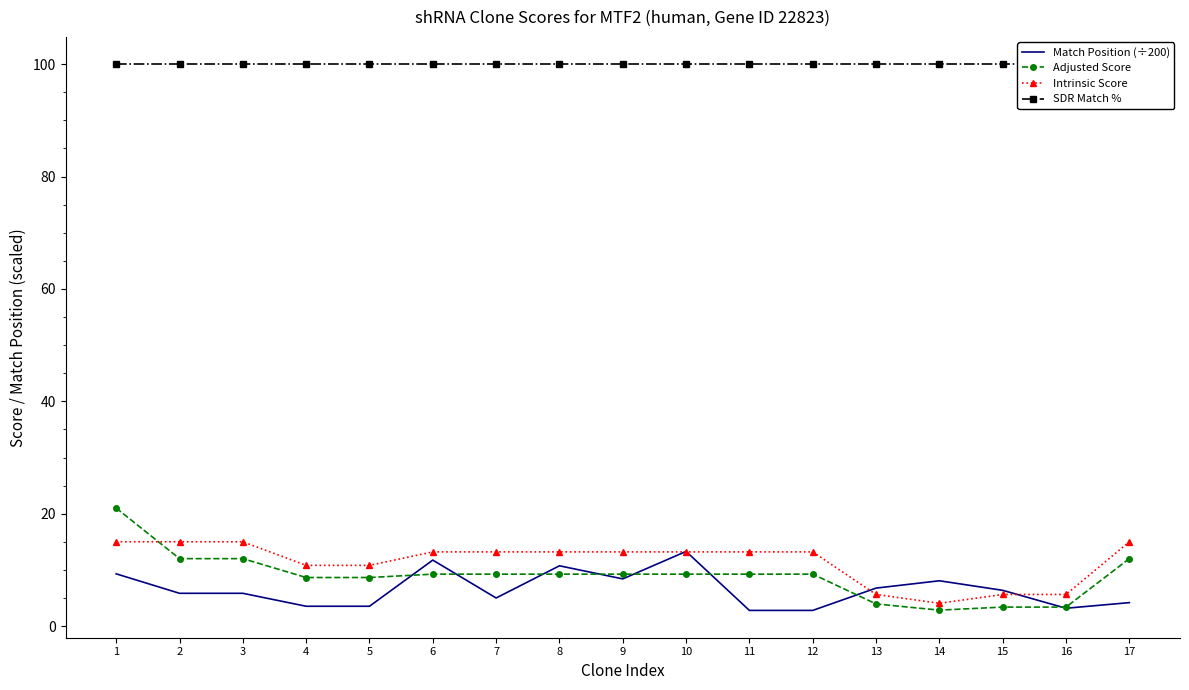

What is the value of the Intrinsic Score point at the 17th from the left?

15.0